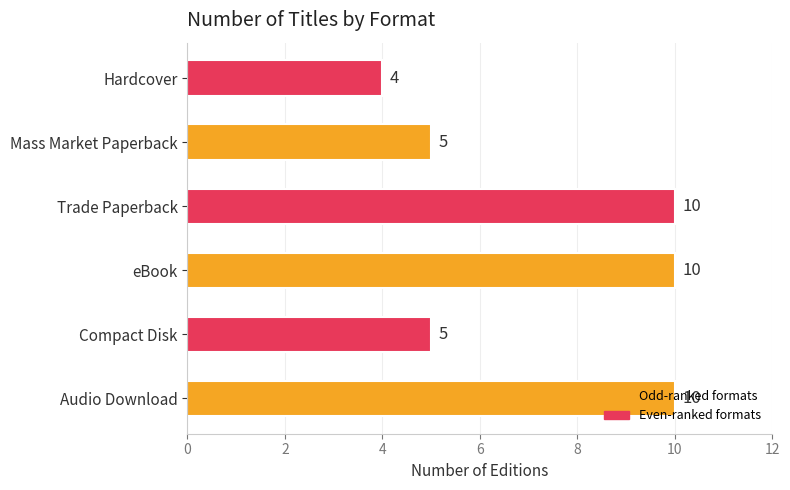

What is the difference between the maximum and minimum values?

6